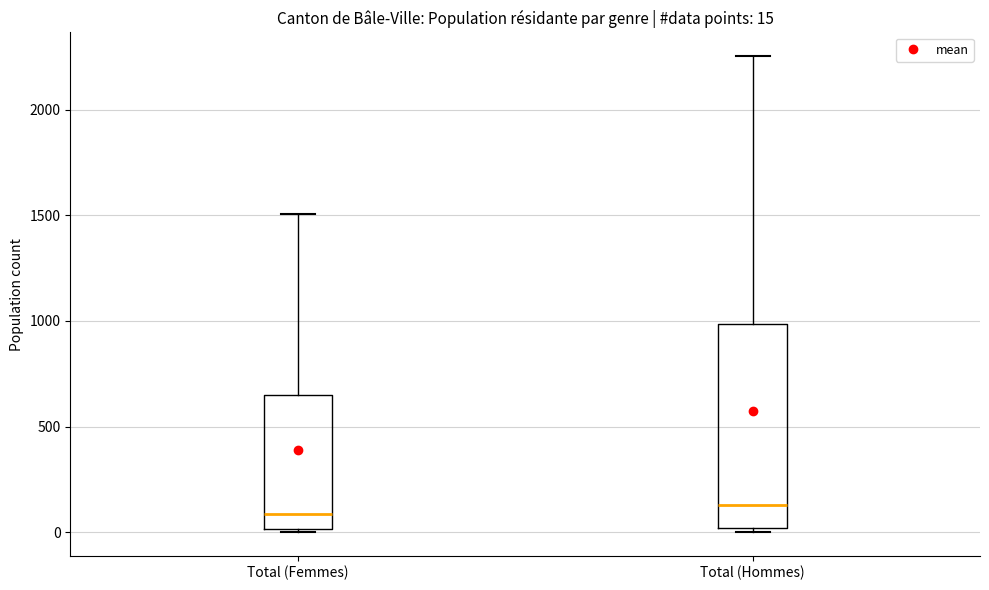

Comparing the boxes themselves (not the whiskers), which one is the tallest?

Total (Hommes)